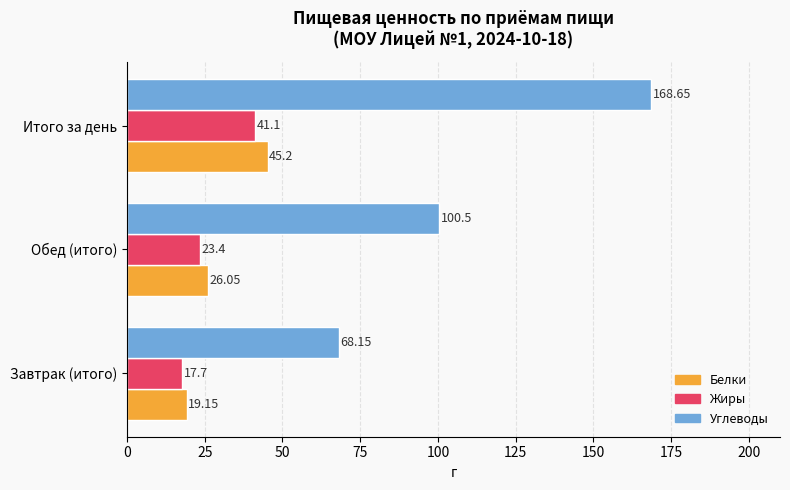

Rank the series by their maximum value, from lowest to highest.

Жиры, Белки, Углеводы